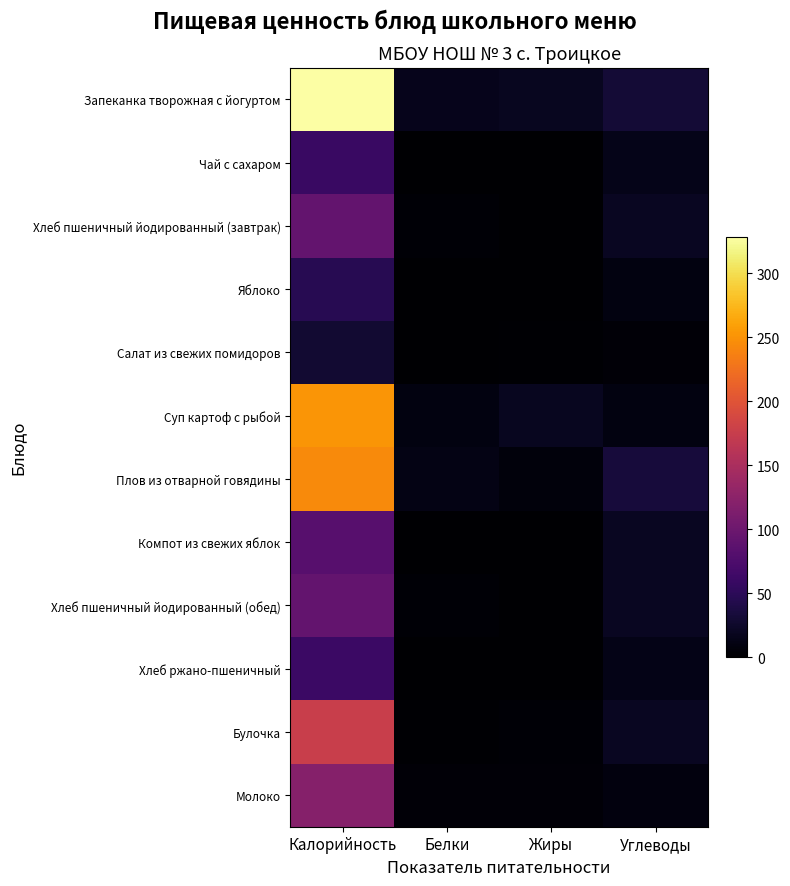

What is the maximum value shown in the chart?

328.0